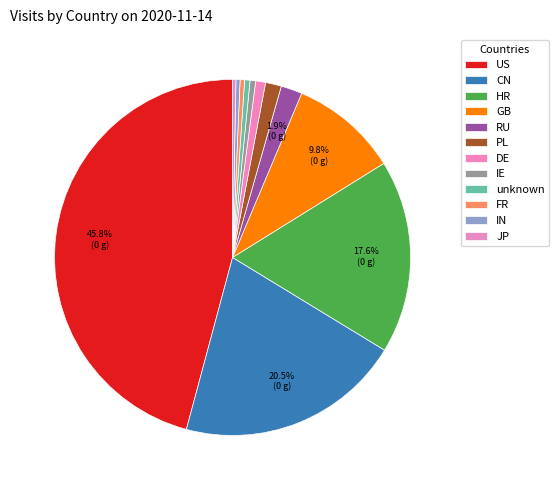

Is it true that IE is 1% of the pie?

True